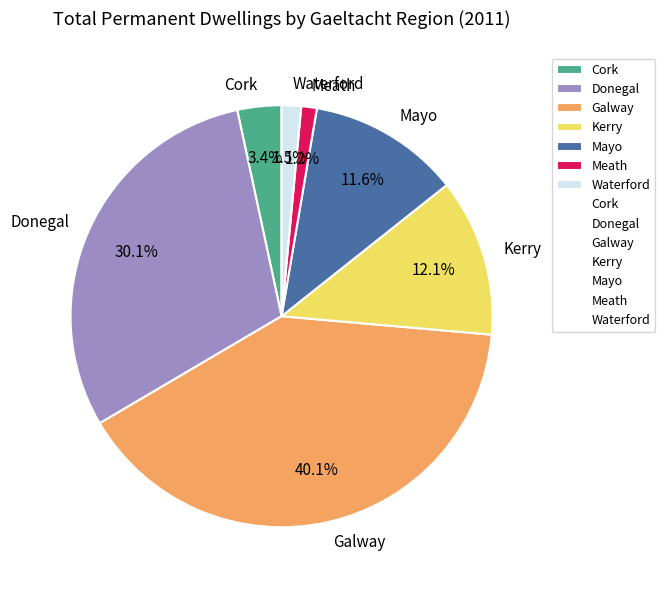

Combined, do Waterford and Mayo account for over 50%?

No